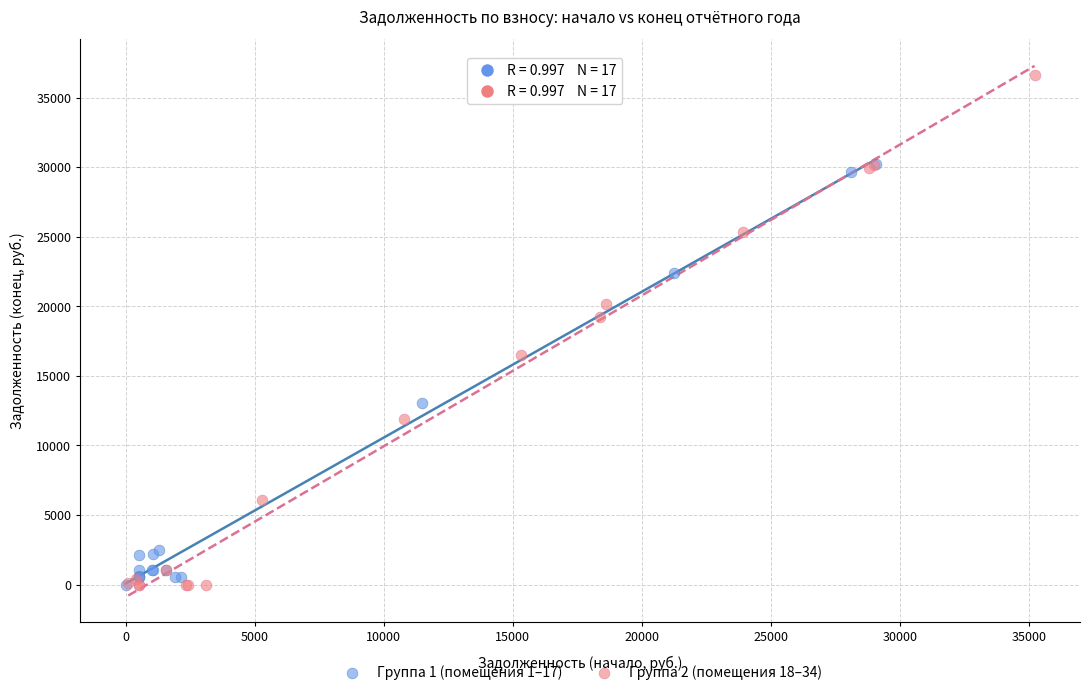

Which series reaches the maximum Y coordinate?

Группа 2 (помещения 18–34)